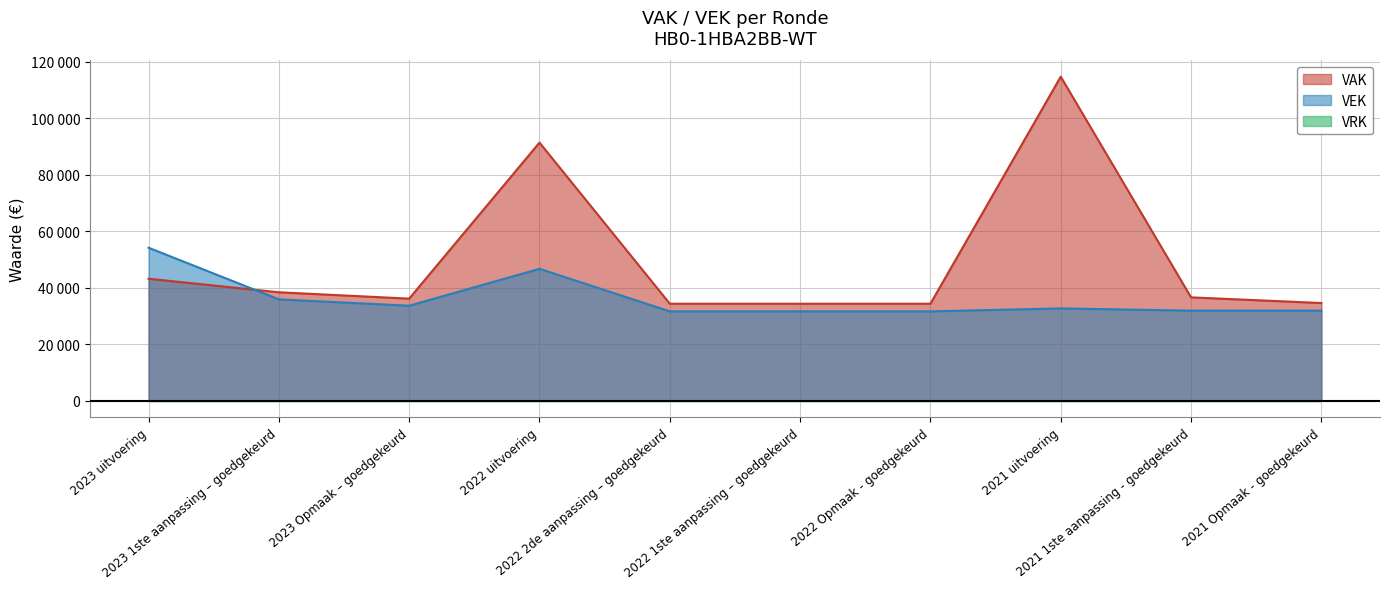

Between which two adjacent categories do VEK and VAK first intersect?

2023 uitvoering and 2023 1ste aanpassing – goedgekeurd